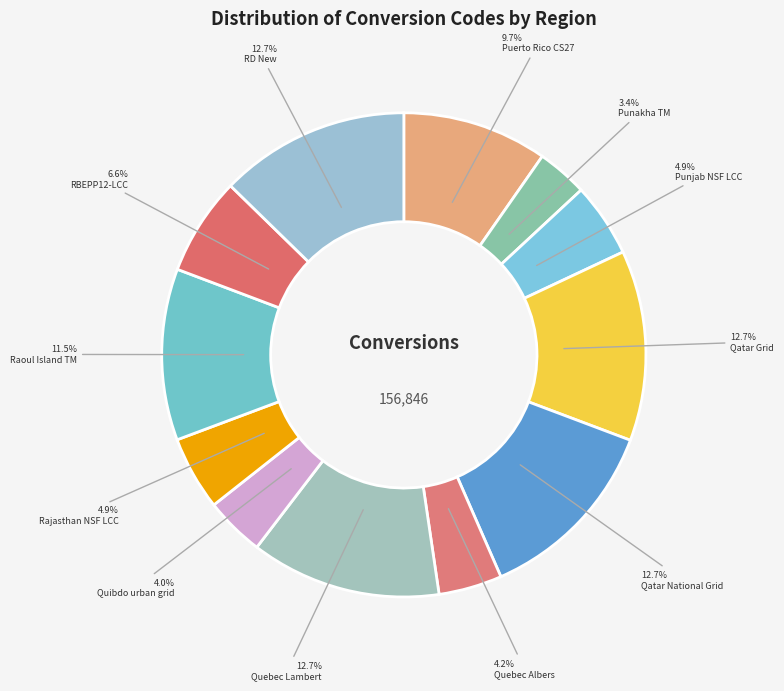

What is the largest slice in the pie chart?

Qatar Grid